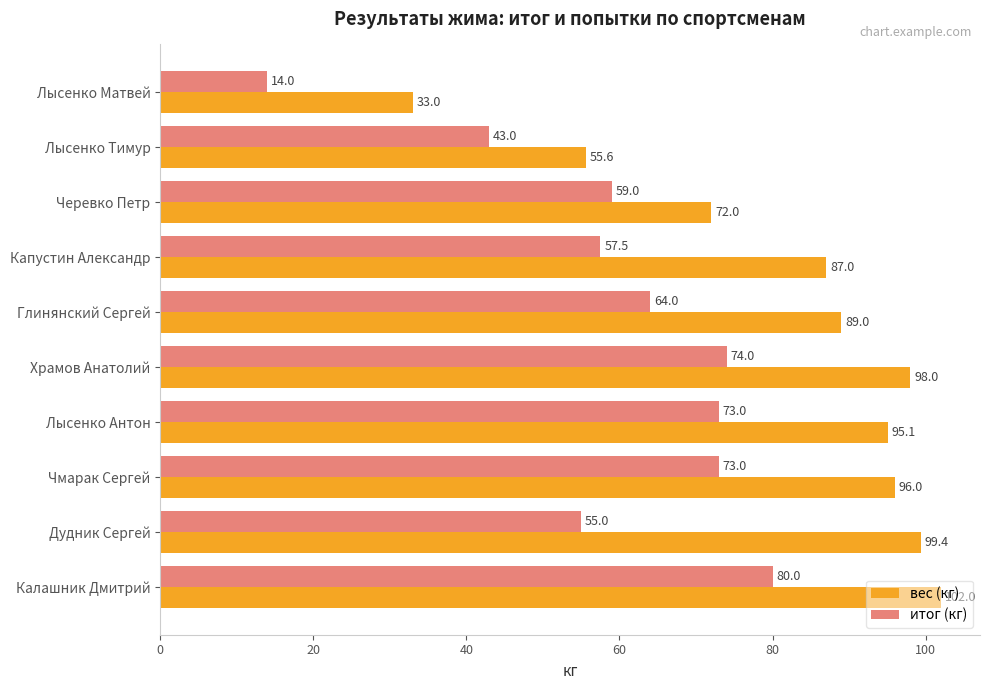

Count the number of data series in this chart.

2